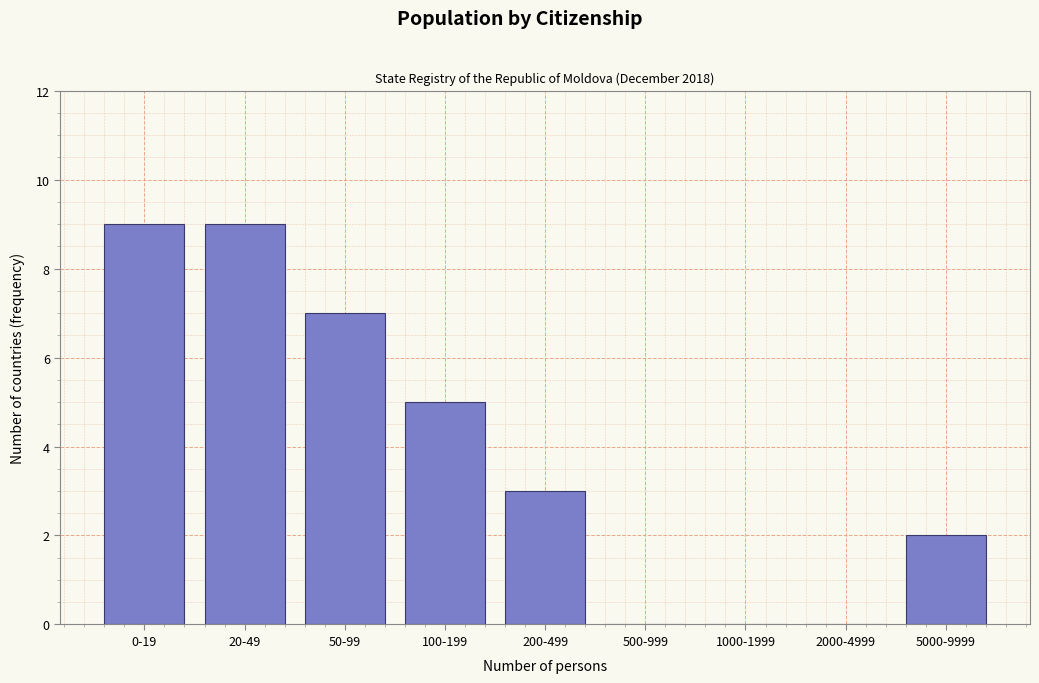

Reading right to left, extract all data points from this chart.

5000-9999=2	2000-4999=0	1000-1999=0	500-999=0	200-499=3	100-199=5	50-99=7	20-49=9	0-19=9